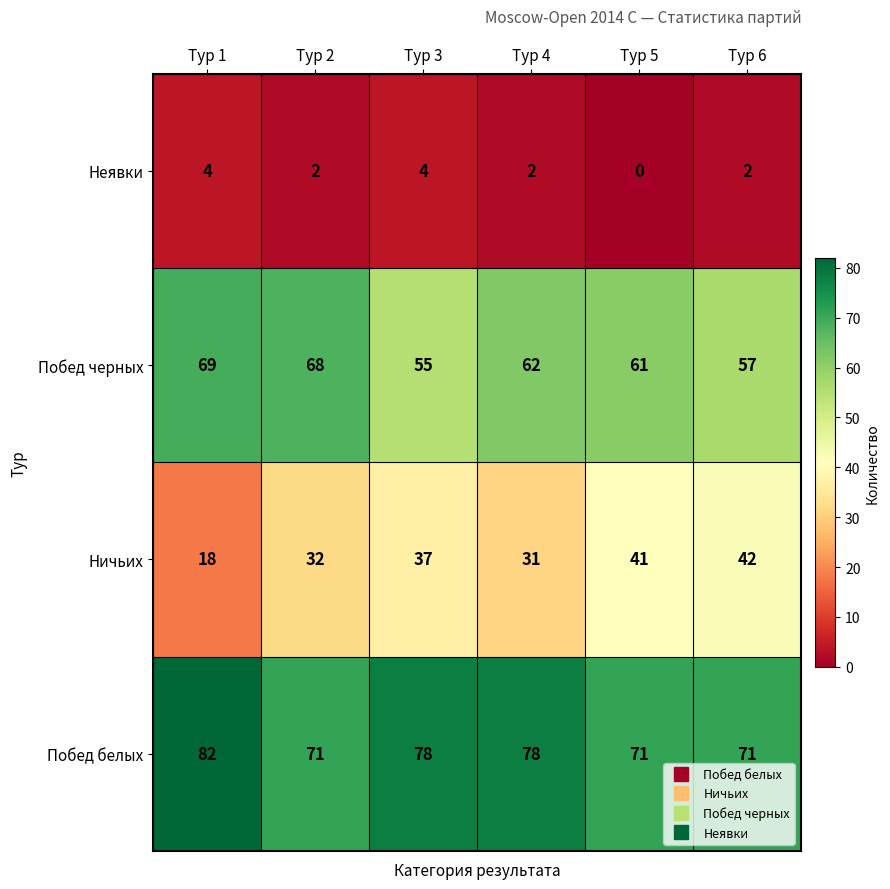

True or false: Ничьих has a value of 44 at Тур 2.

False